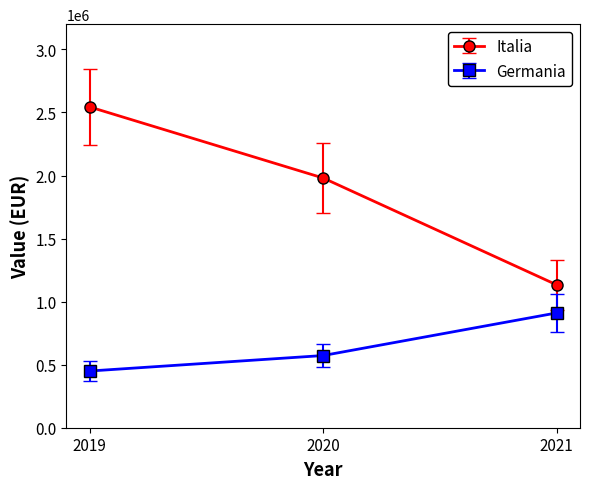

True or false: Italia has a value of 1980004 at 2020.

True